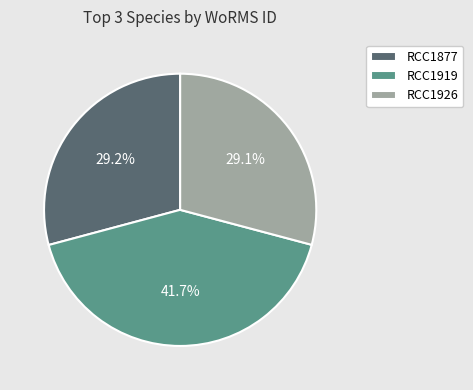

Do RCC1919 and RCC1926 together represent more than half of the pie?

Yes